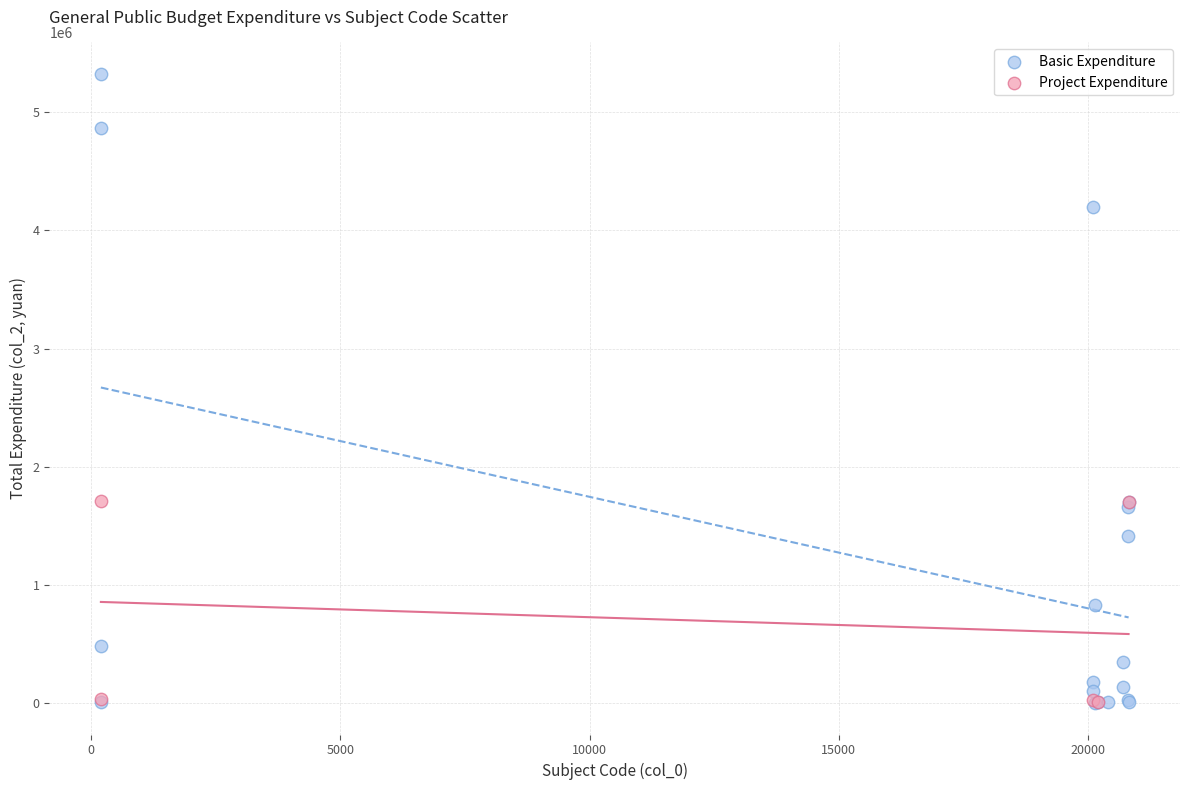

Which series has the widest spread of Y values?

Basic Expenditure